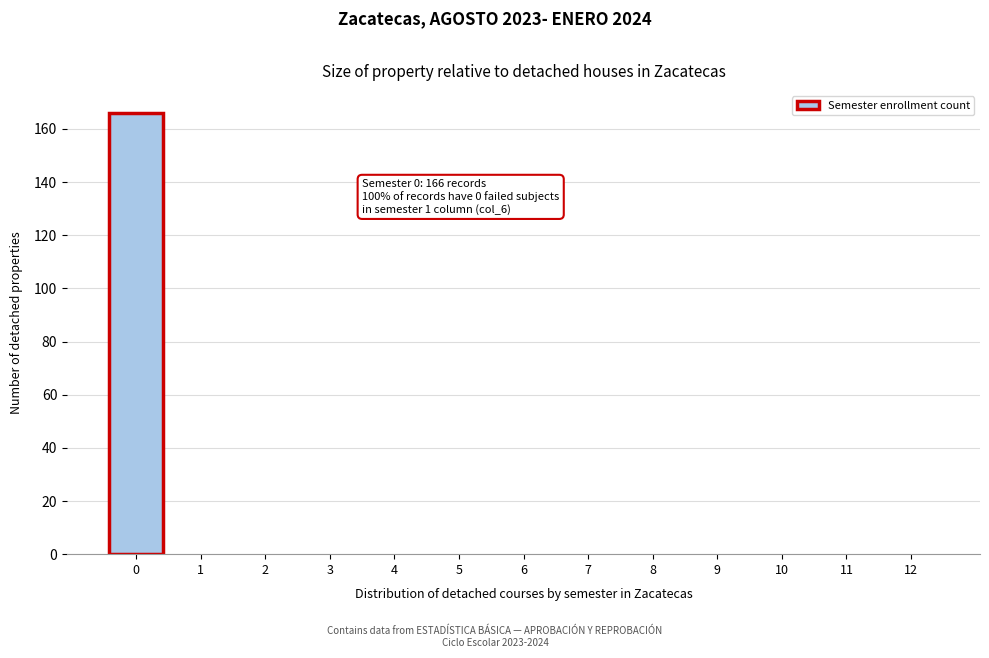

Reading right to left, list all the values displayed in this chart.

12=0	11=0	10=0	9=0	8=0	7=0	6=0	5=0	4=0	3=0	2=0	1=0	0=166